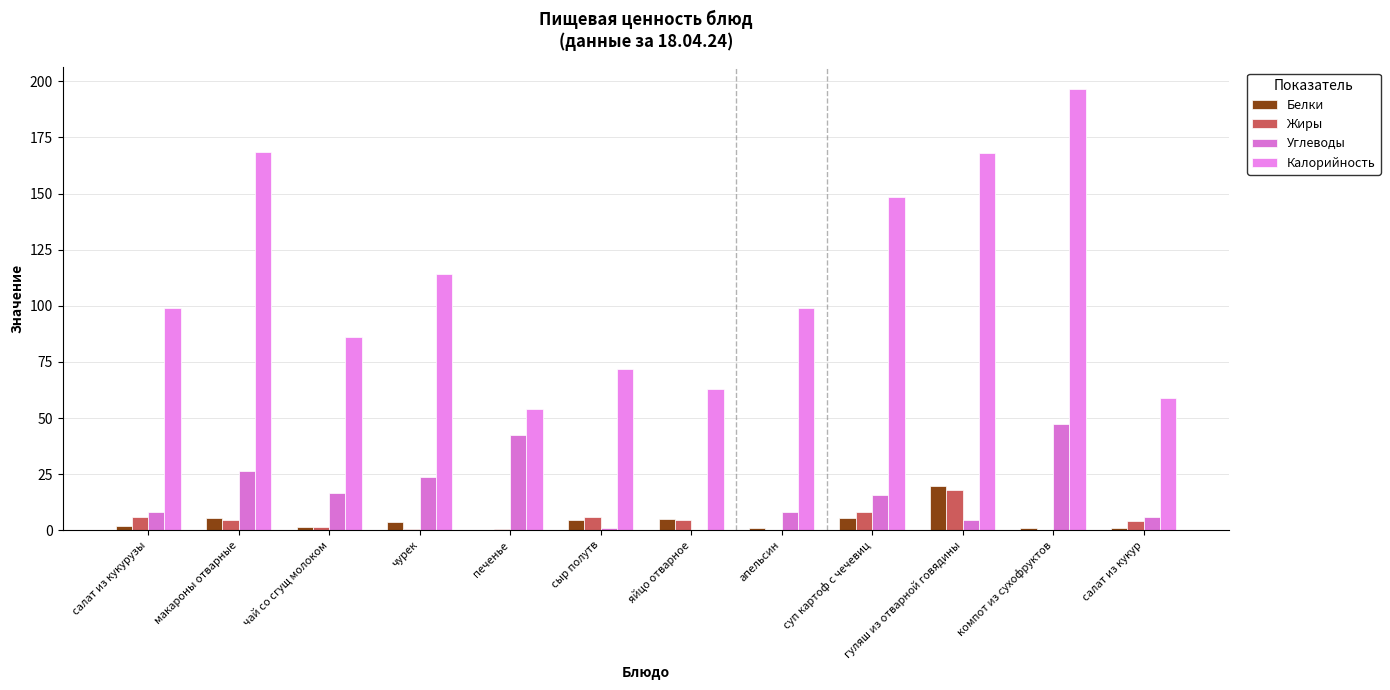

How many data points does each series have?

12